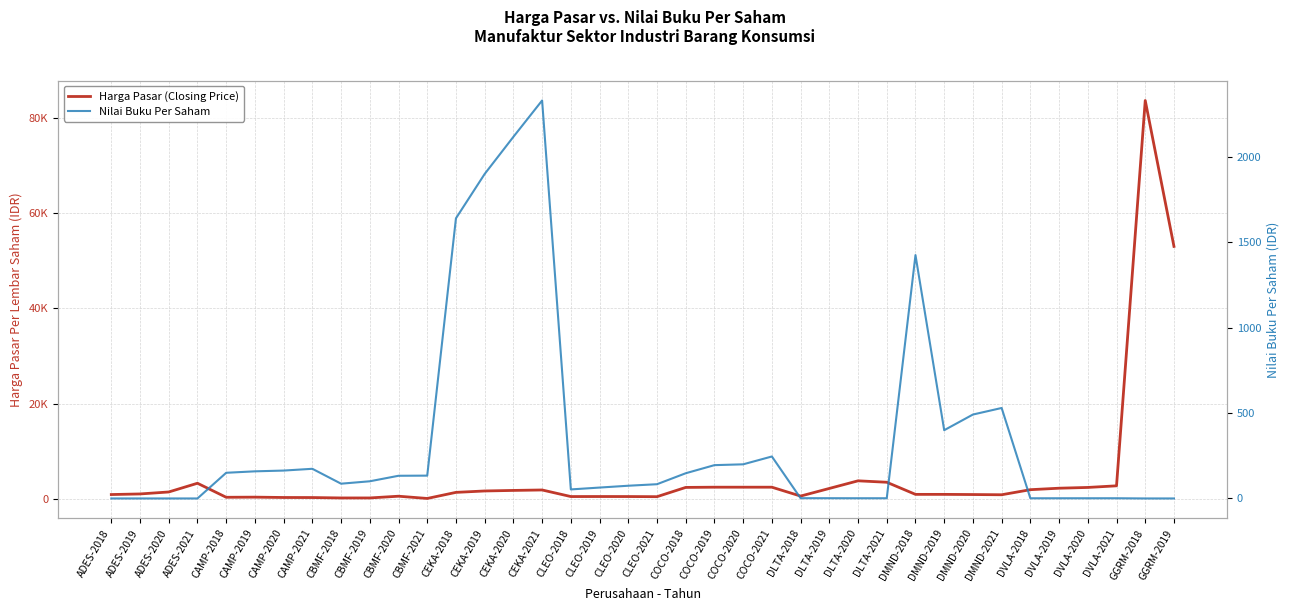

How many values in the Nilai Buku Per Saham series exceed 100?

19